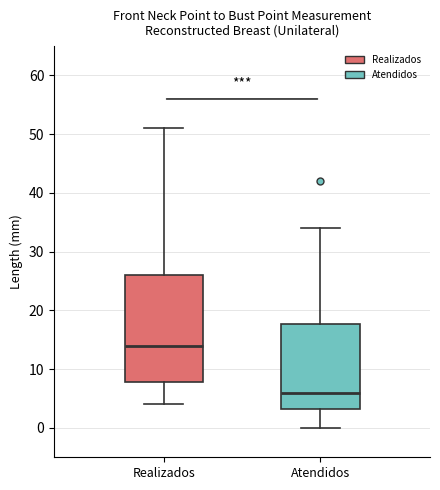

Reading left to right, read every box against the y-axis: the position of its median line, the range the box covers, and the ends of its whiskers. The values are not printed on the chart, so give them approximately, as read against the axis.

Realizados: median 14, box 8 to 26, whiskers 4 to 51
Atendidos: median 6, box 3 to 18, whiskers 0 to 34